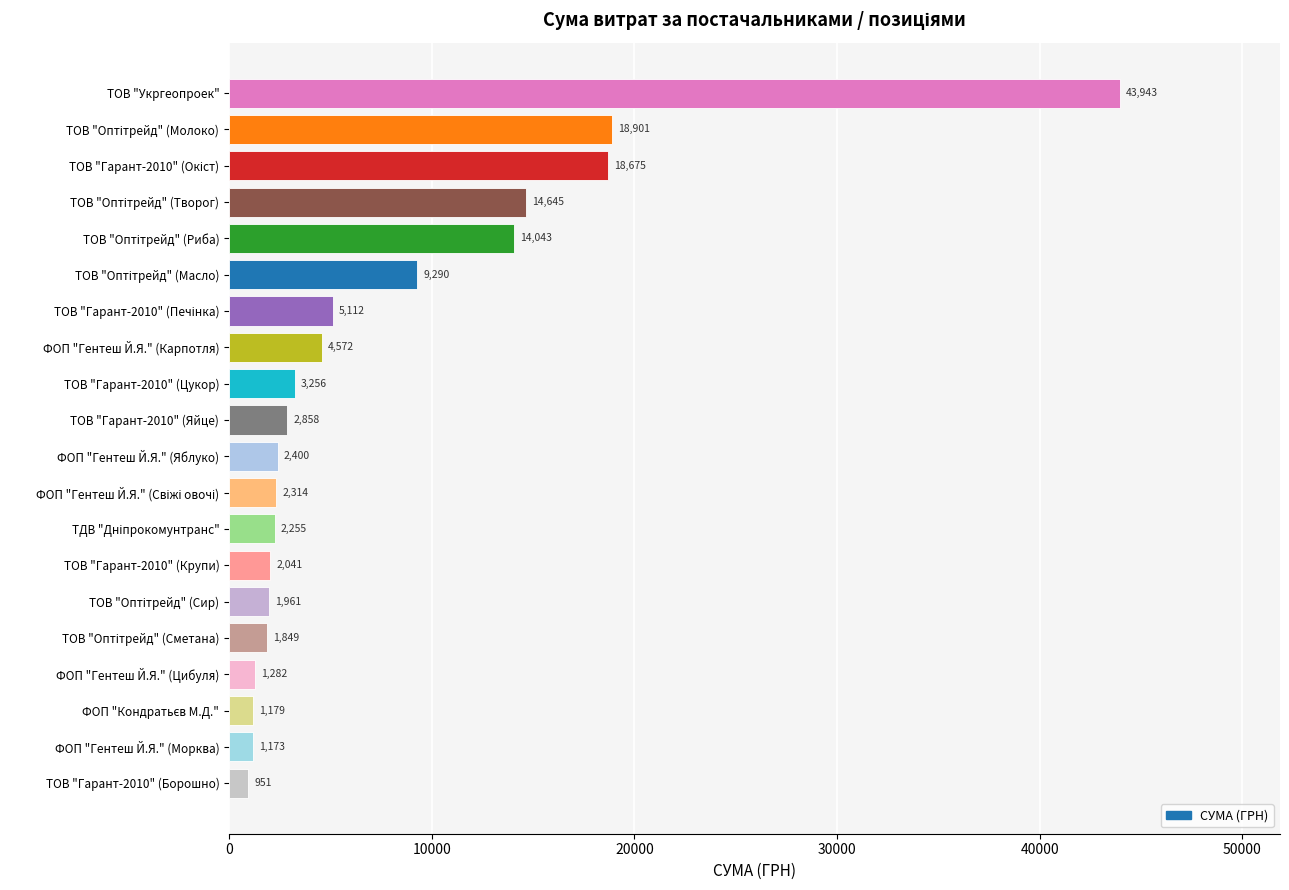

What is the smallest value displayed?

951.0